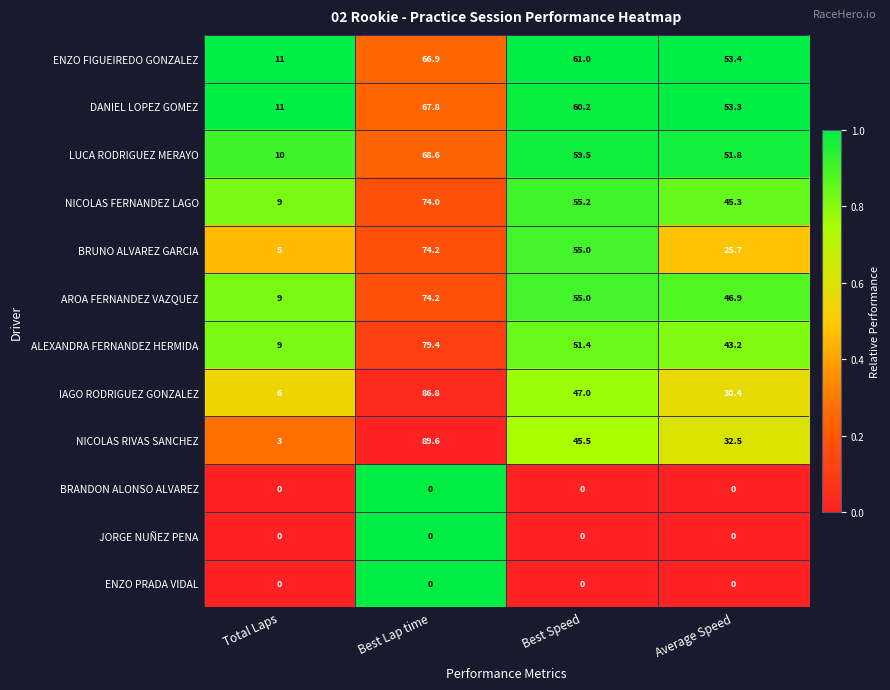

List the labels in order of NICOLAS RIVAS SANCHEZ value, smallest first.

Total Laps, Average Speed, Best Speed, Best Lap time